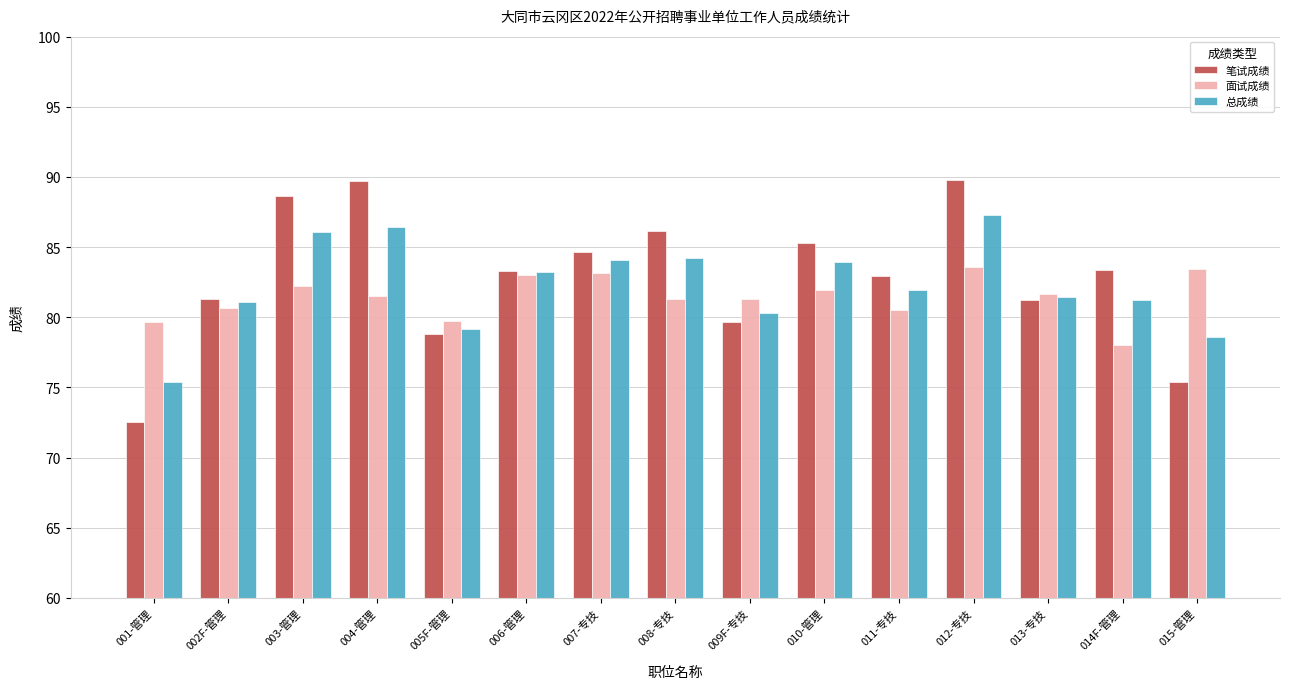

How many data points does each series have?

15